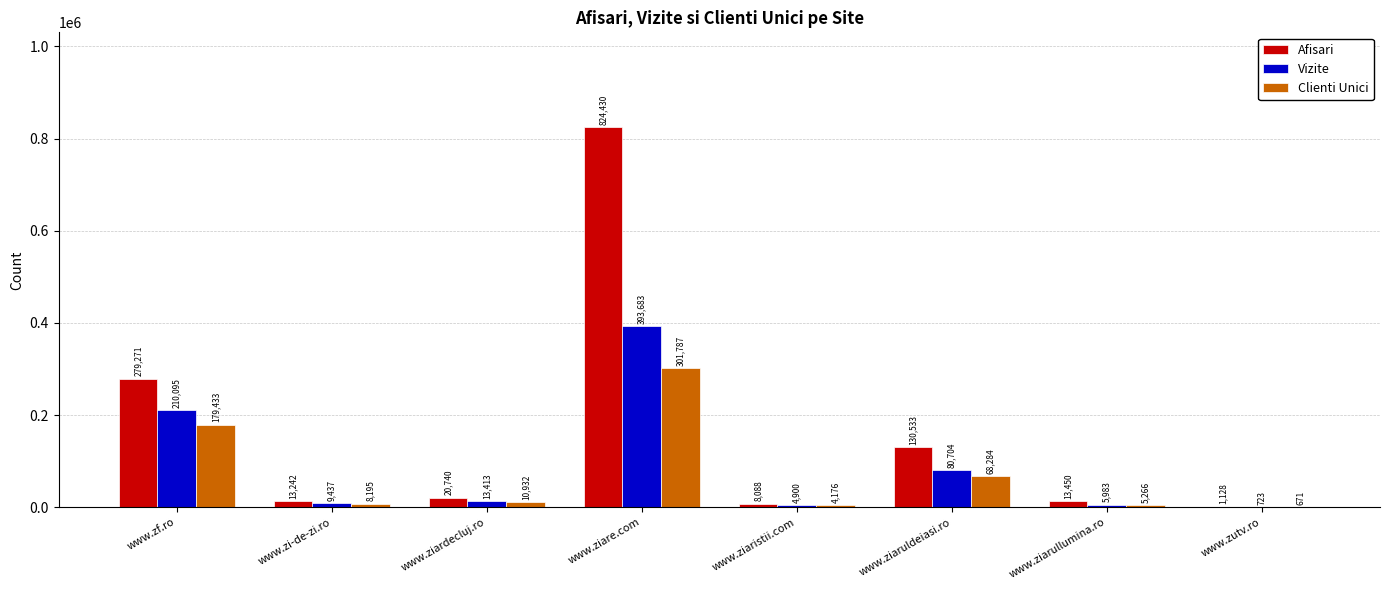

Which series changed the most between www.zi-de-zi.ro and www.ziaruldeiasi.ro?

Afisari